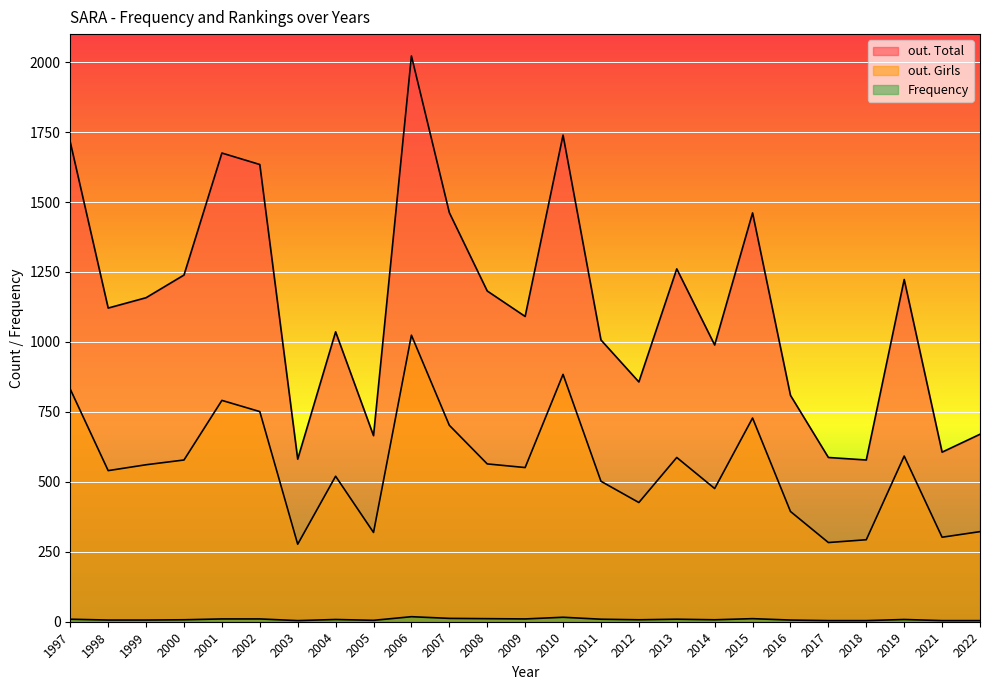

At how many categories does at least one series exceed 619?

21